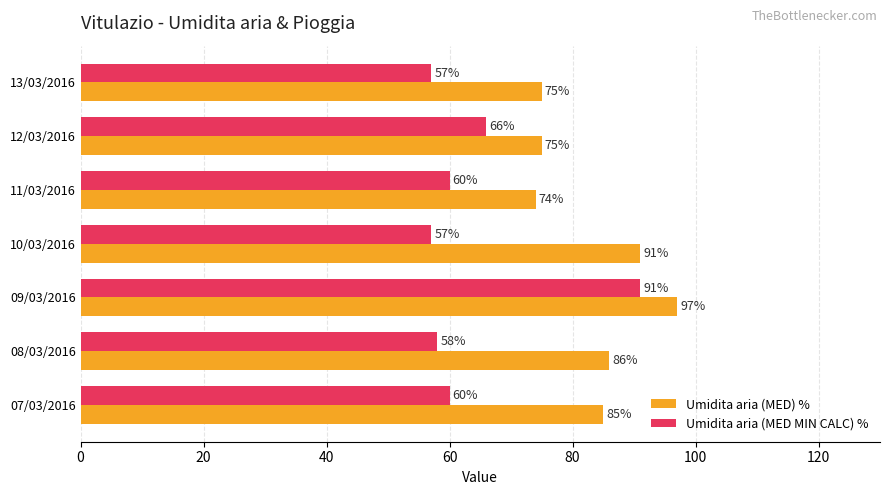

Which series has the widest spread of values?

Umidita aria (MED MIN CALC) %